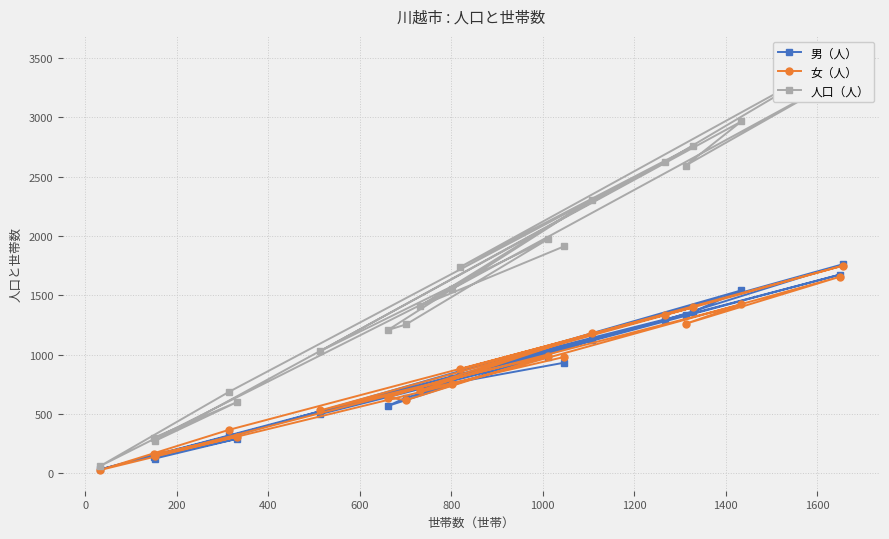

Does the chart display data point markers on the line(s)?

Yes